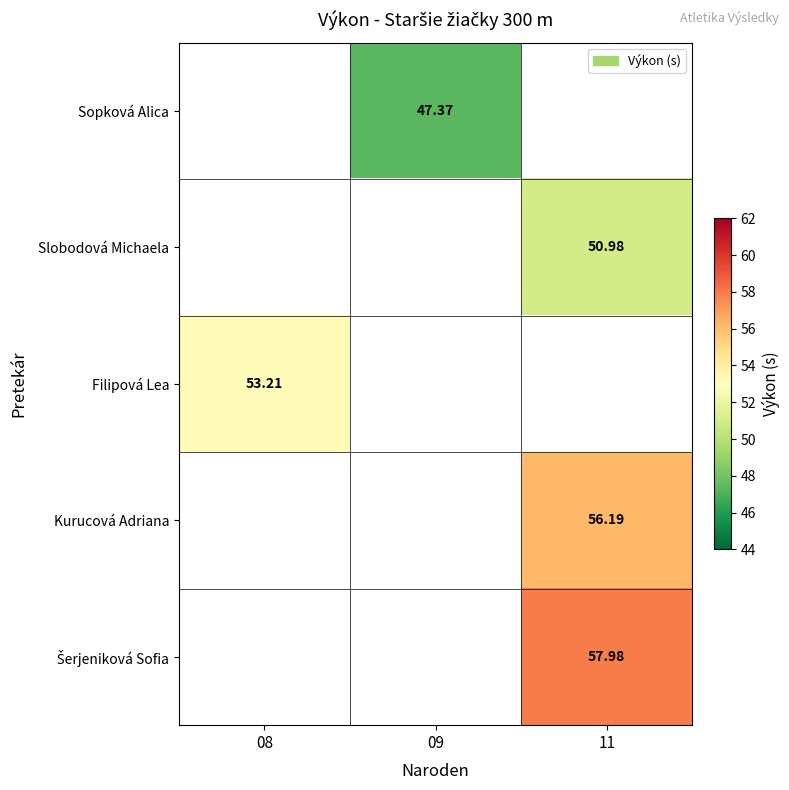

How many positive values does the Sopková Alica series have?

1